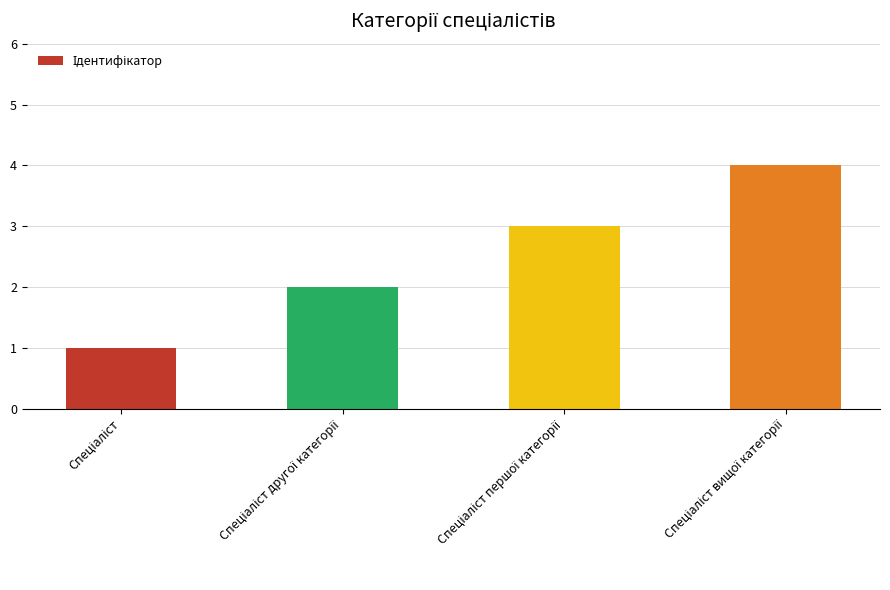

What is the maximum value shown in the chart?

4